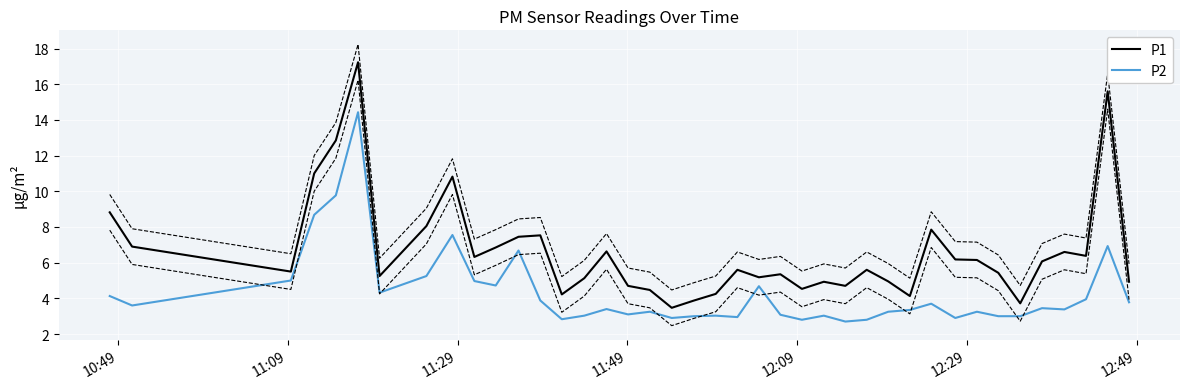

True or false: P1 and P2 intersect in this chart.

False